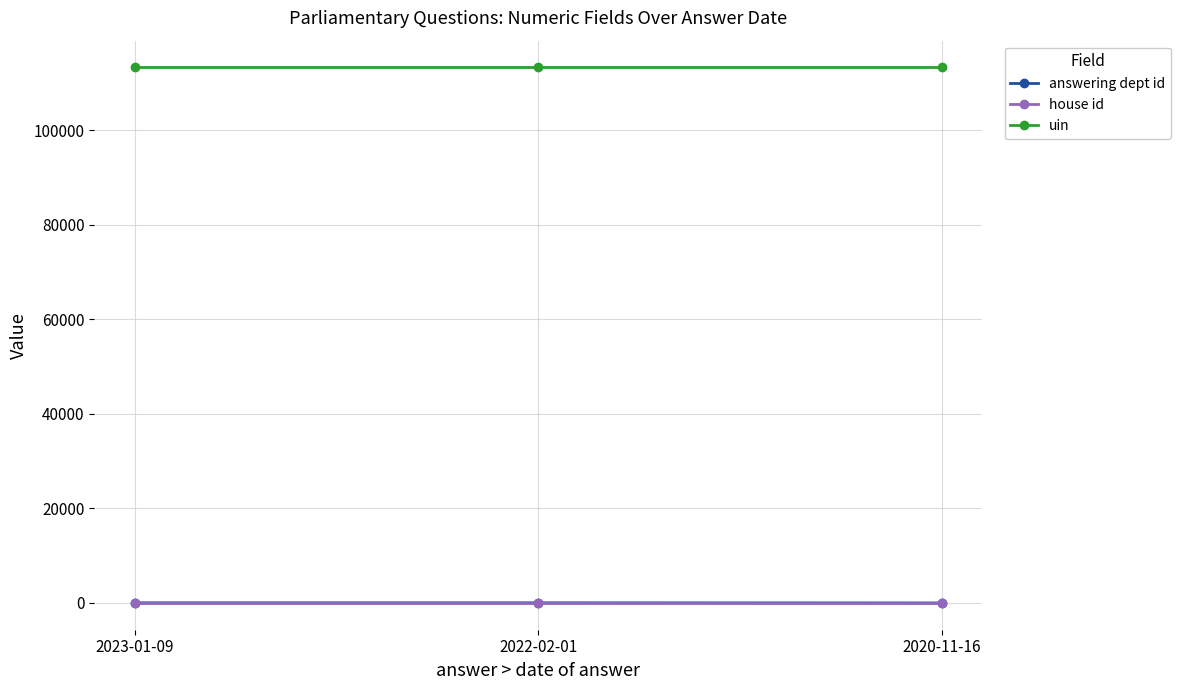

What is the approximate value of uin at 2020-11-16?

113260